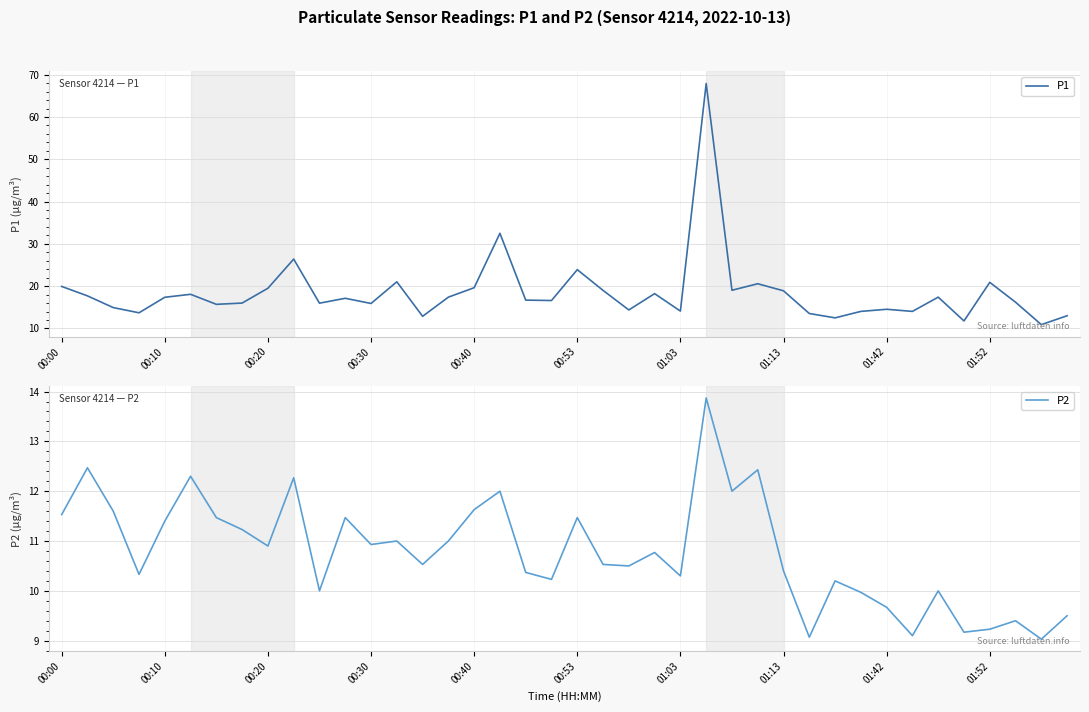

At which label does P2 first exceed 10?

00:00